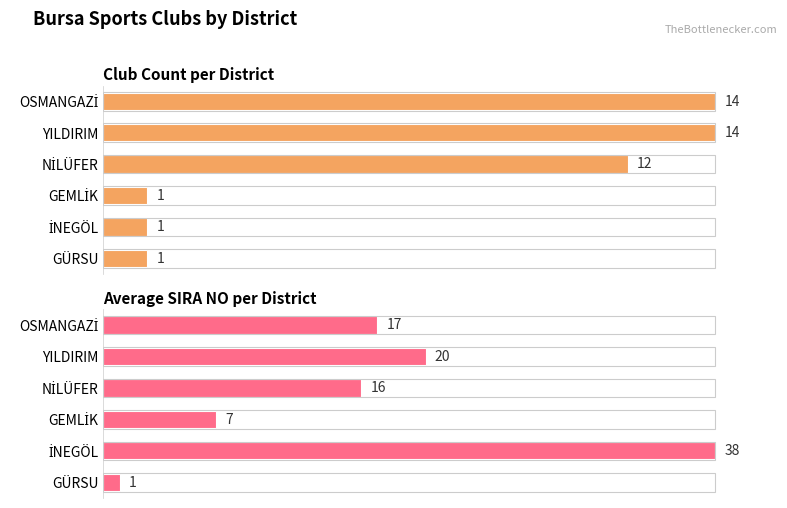

At YILDIRIM, list the series in order from smallest to largest.

Avg SIRA, Club Count